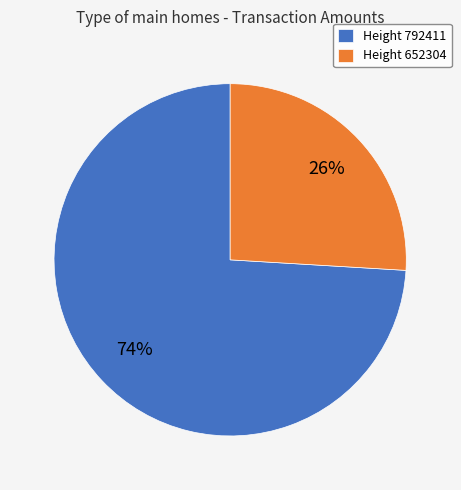

The Height 792411 slice represents 74% of the pie. True or false?

True